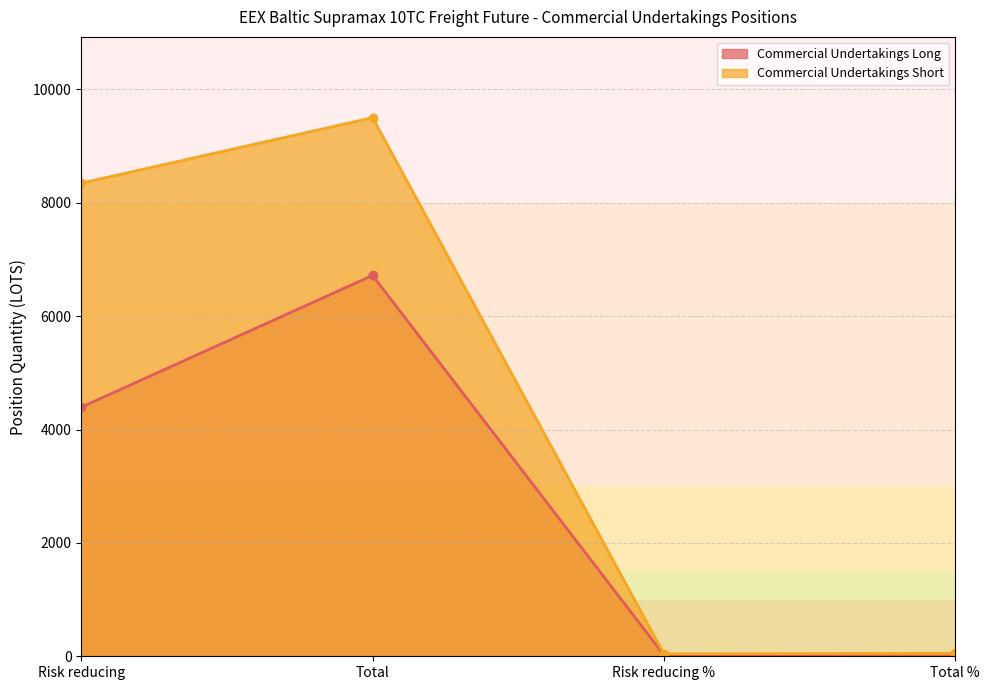

List the series in order of their peak value, highest first.

Commercial Undertakings Short, Commercial Undertakings Long